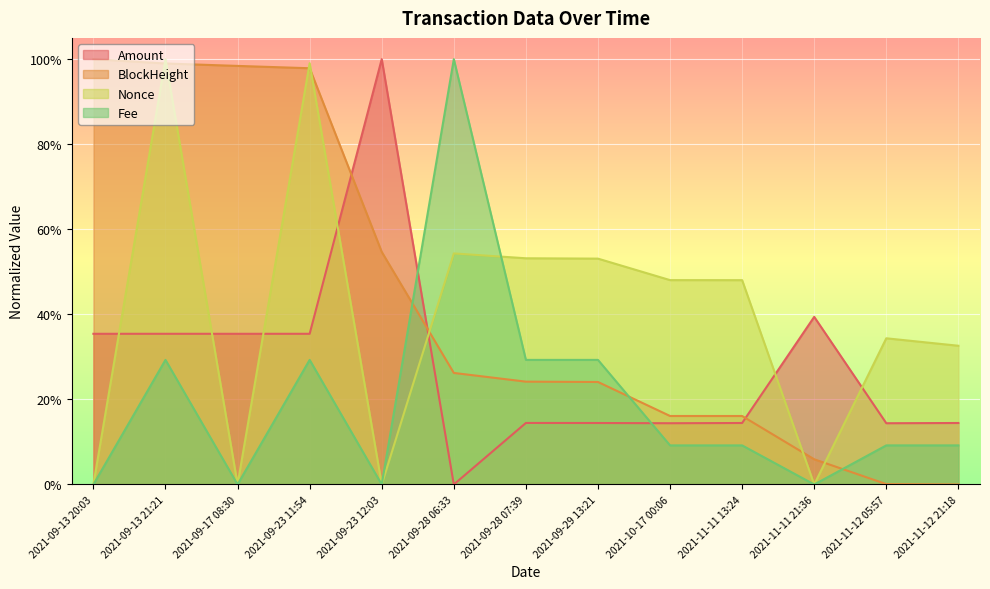

Is it true that Nonce equals 1.0 at 2021-09-13 21:21?

True